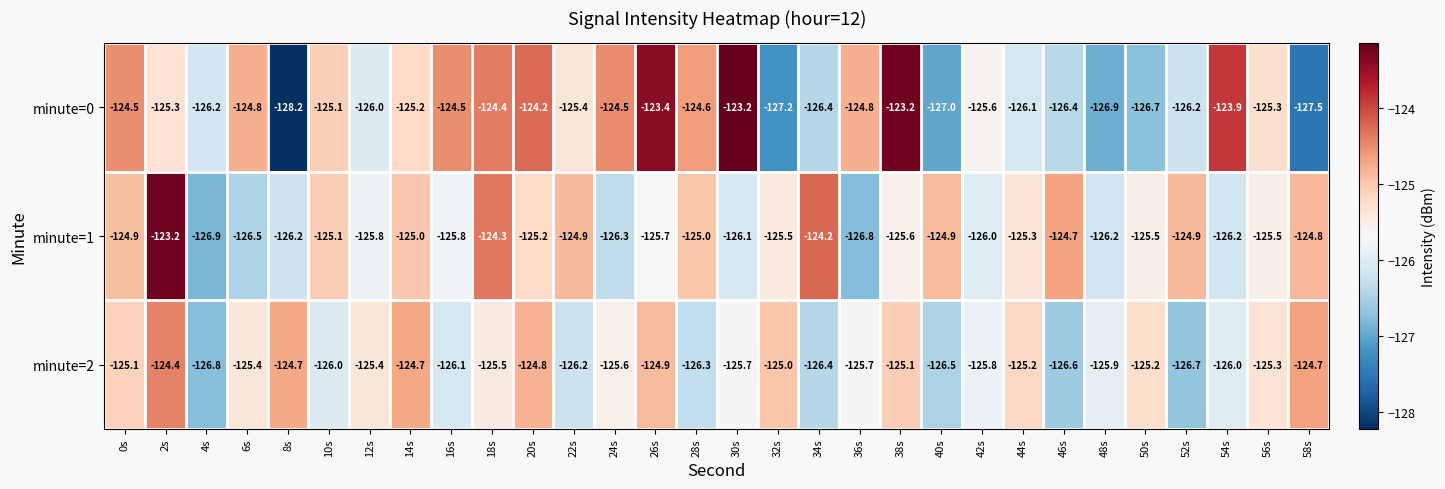

Which series has the largest range (max minus min)?

minute=0